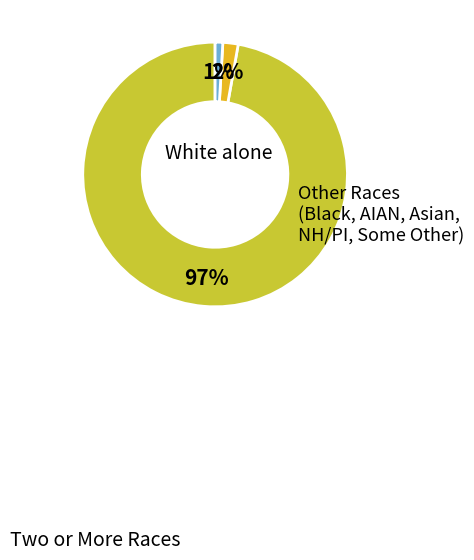

Is there a majority slice in this chart?

Yes